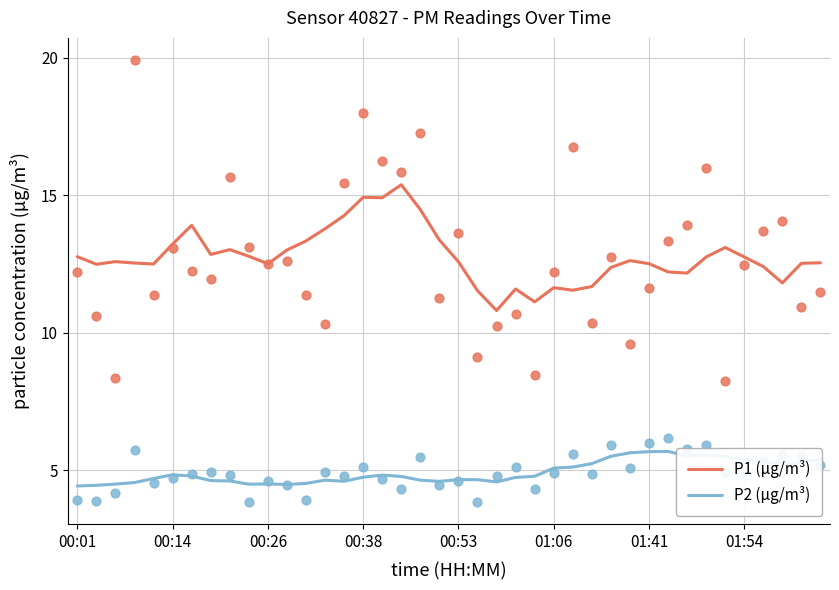

Which series reaches the minimum Y coordinate?

P2 (µg/m³)